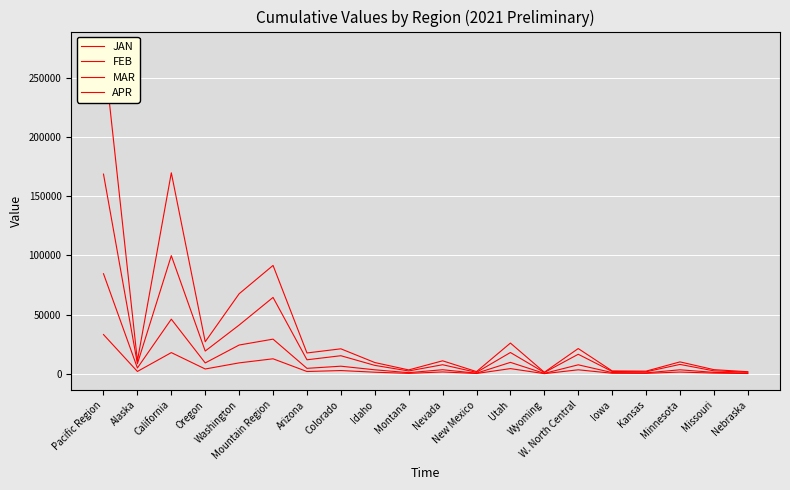

At which category does MAR reach its first local valley?

Alaska